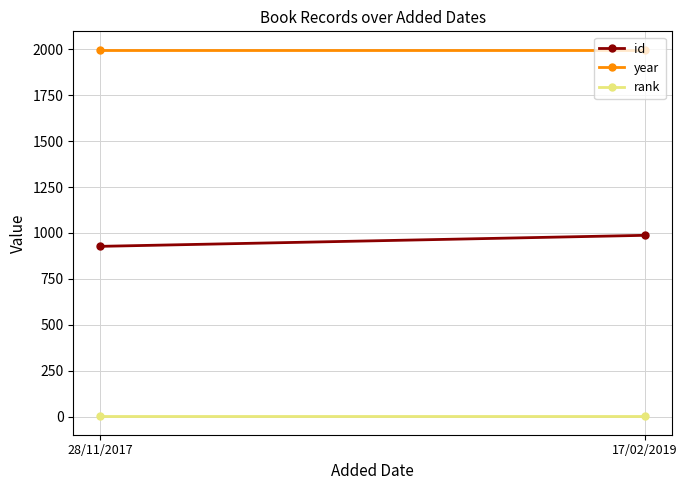

Reading left to right, transcribe all the data shown in this chart.

id: 927	987
year: 1998	1998
rank: 1	1